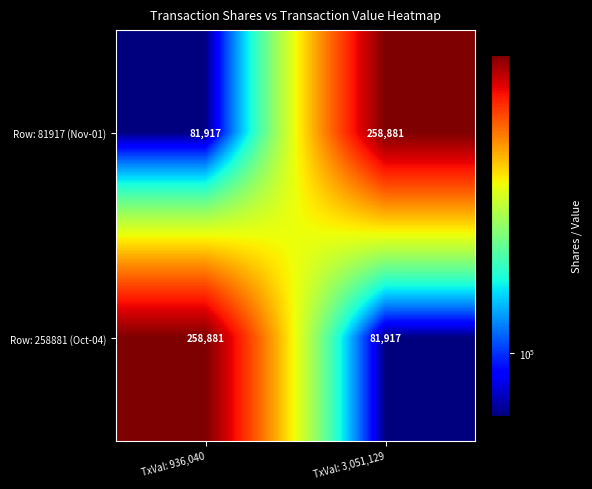

What is the difference between the Row: 81917 (Nov-01) values at TxVal: 936,040 and TxVal: 3,051,129?

176964